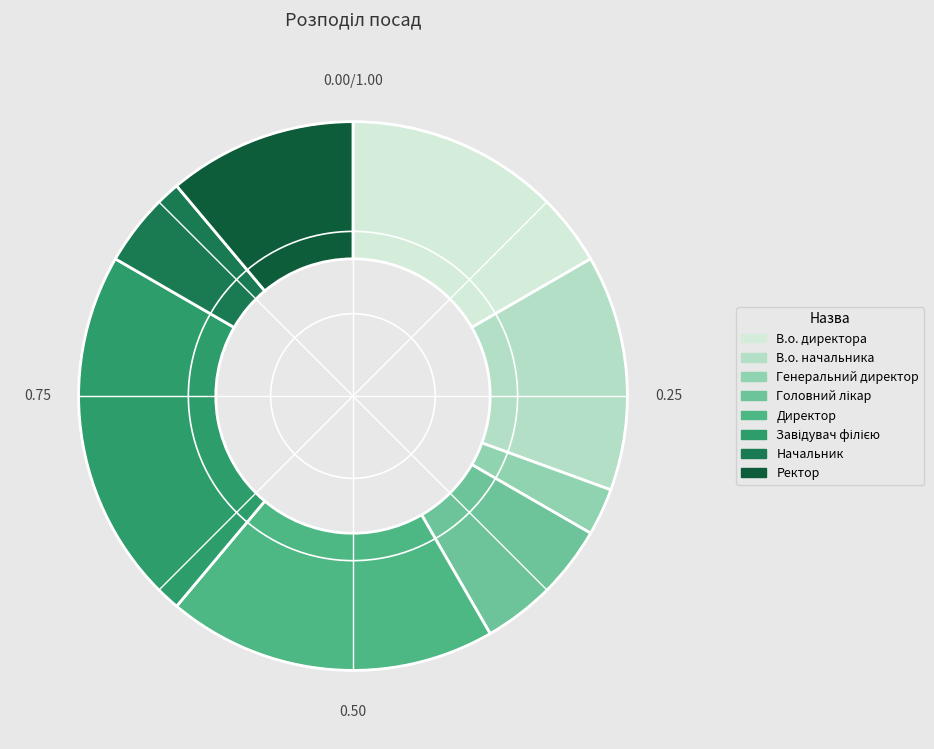

How many segments does this pie chart have?

8